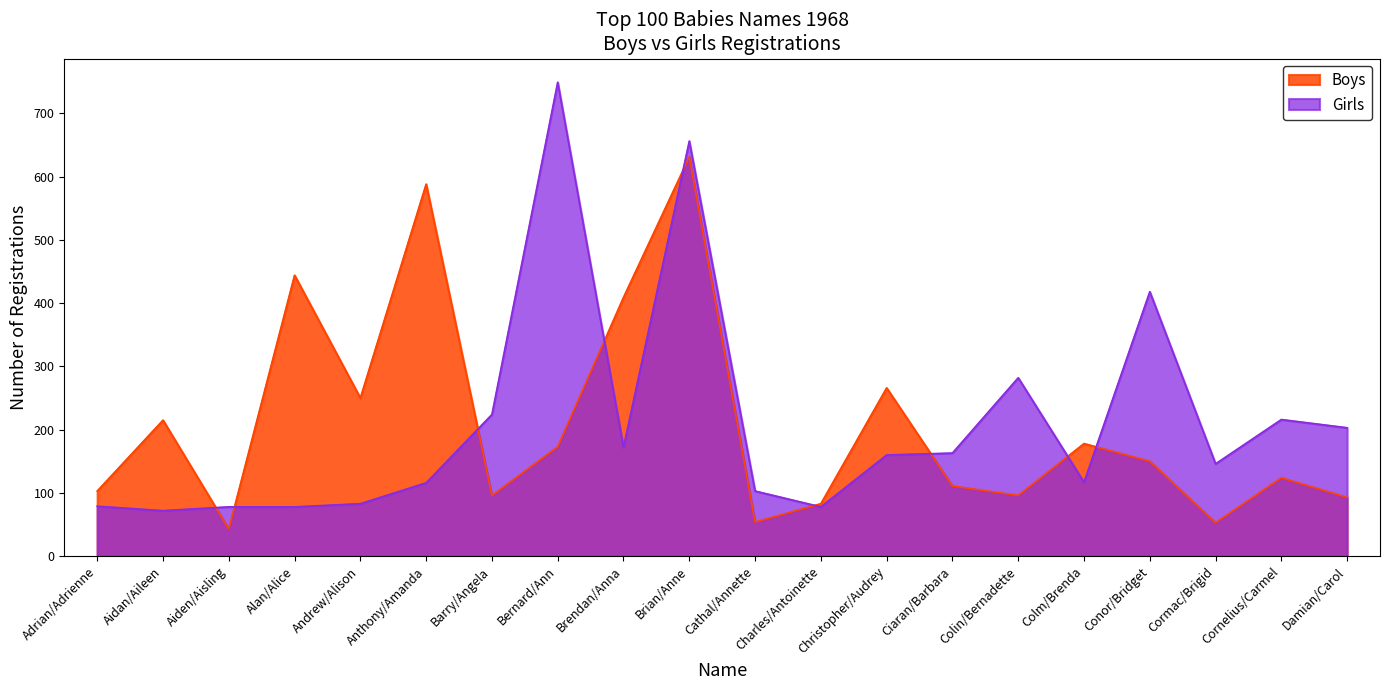

What is the label of the 15th point from the right?

Anthony/Amanda